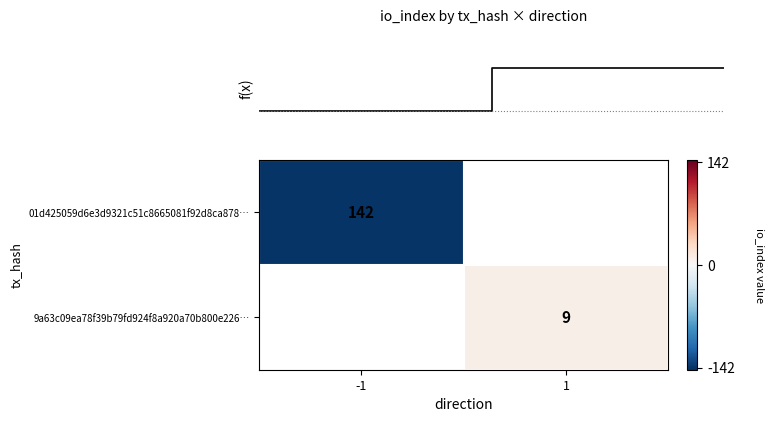

The 01d425059d6e3d9321c51c8665081f92d8ca878… series shows 99 at -1. True or false?

False